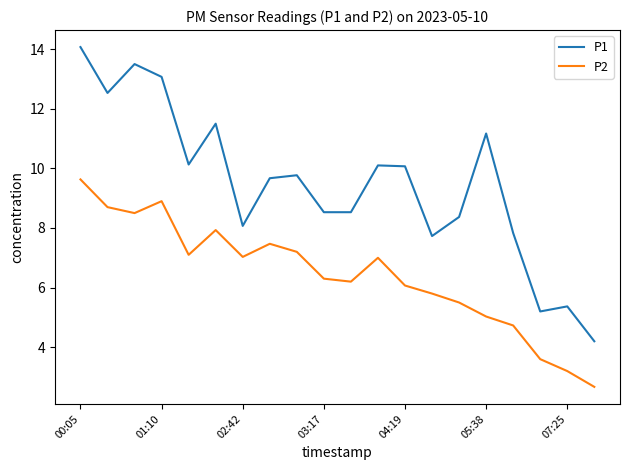

True or false: P2 and P1 cross at least once.

False